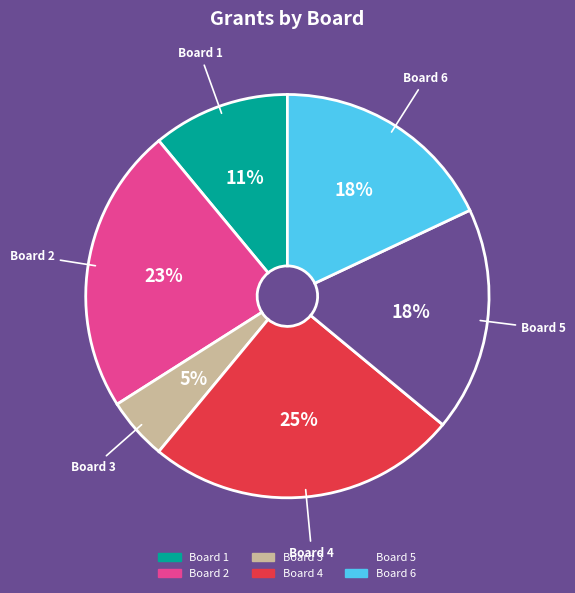

Does Board 3 represent more than half of the total?

No